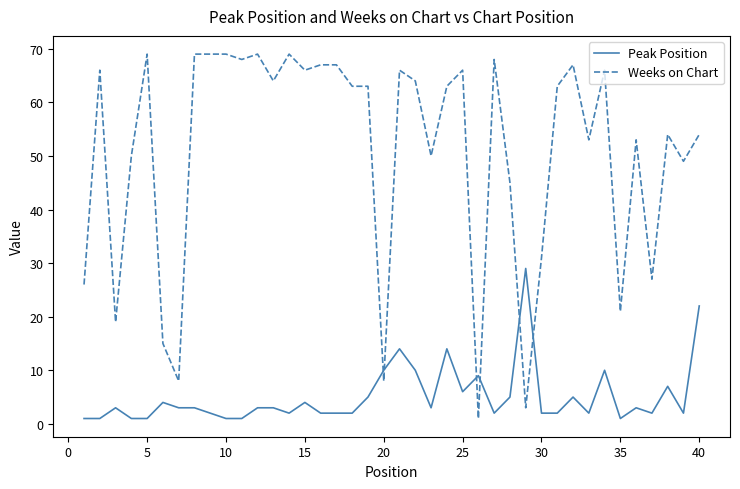

What is the maximum value for Peak Position?

29